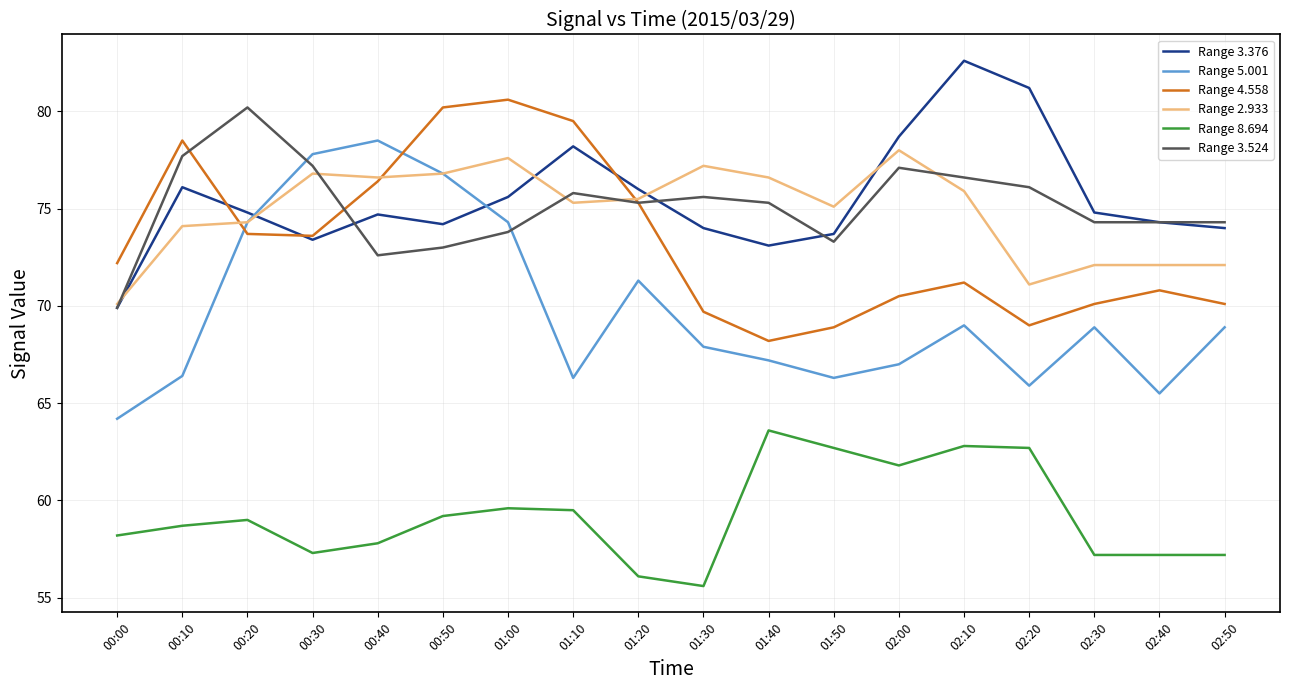

How many lines are shown in the chart?

6